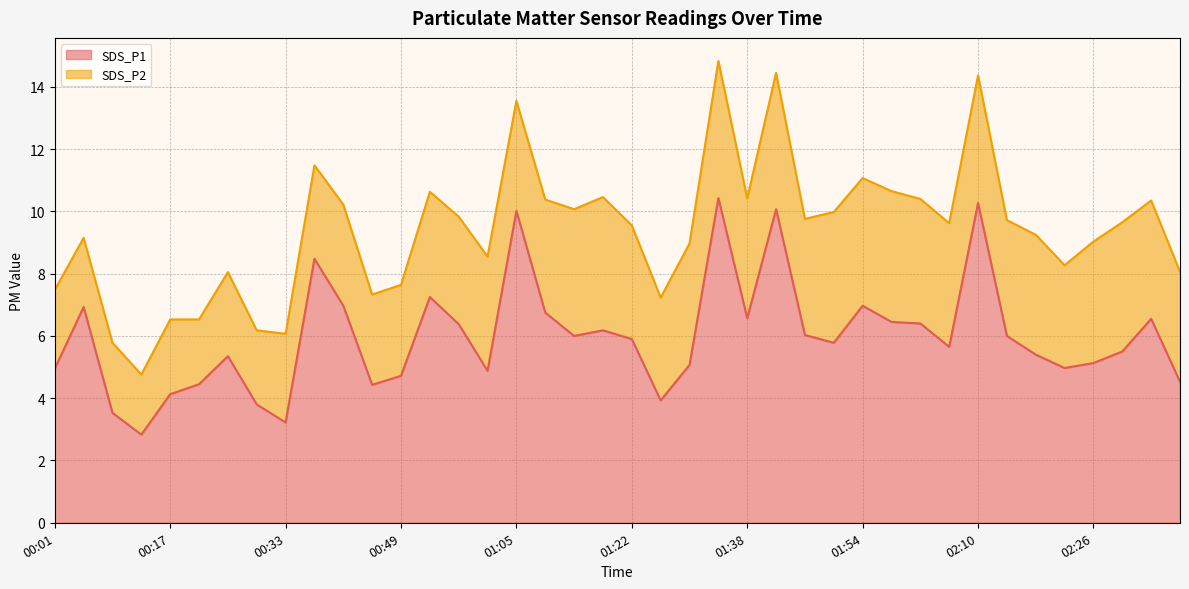

Is it true that the value at 01:22 is 9.1?

False